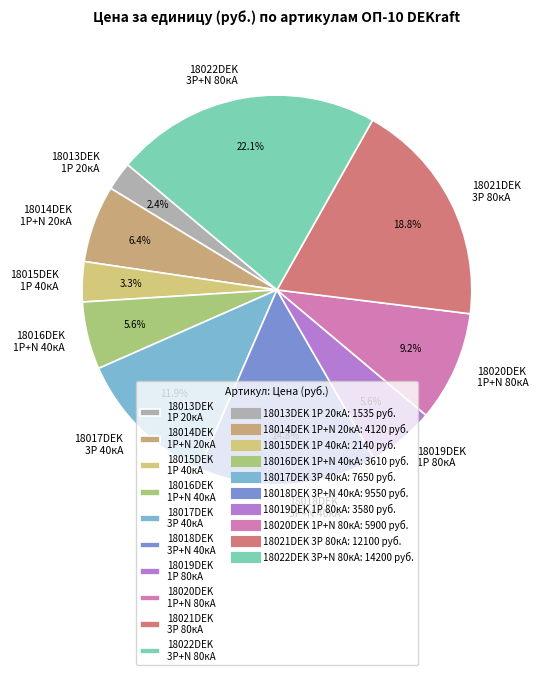

How many slices are in this pie chart?

10